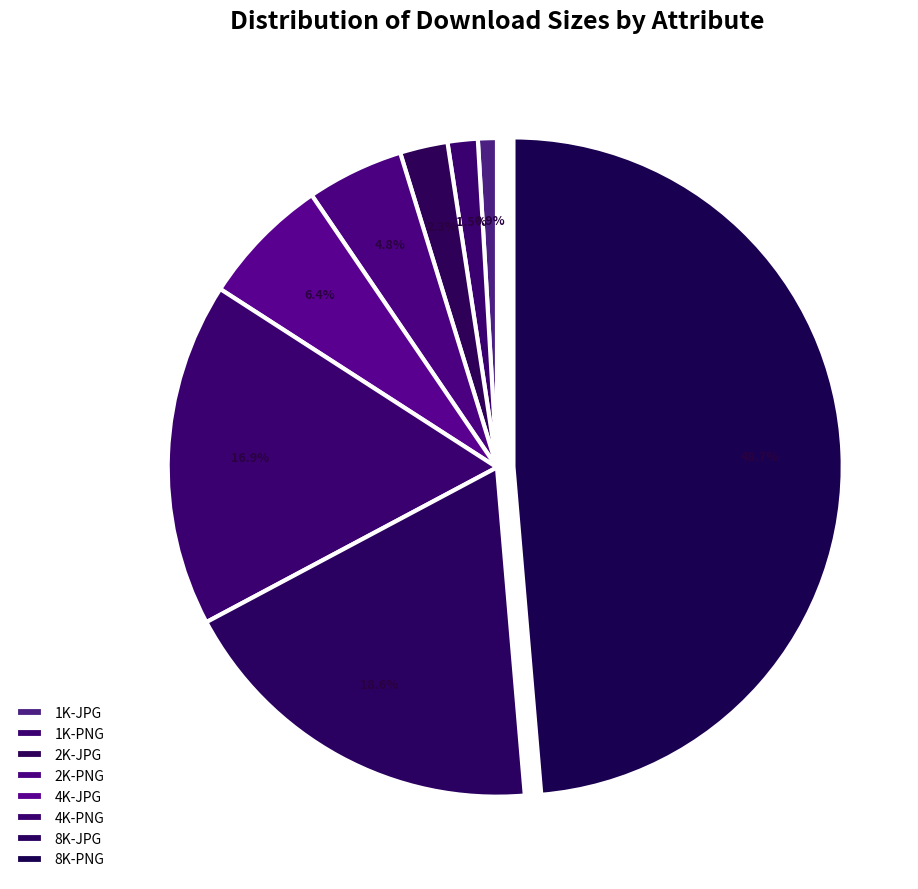

Approximately how many times larger is the value at 2K-PNG compared to 8K-JPG?

0.3